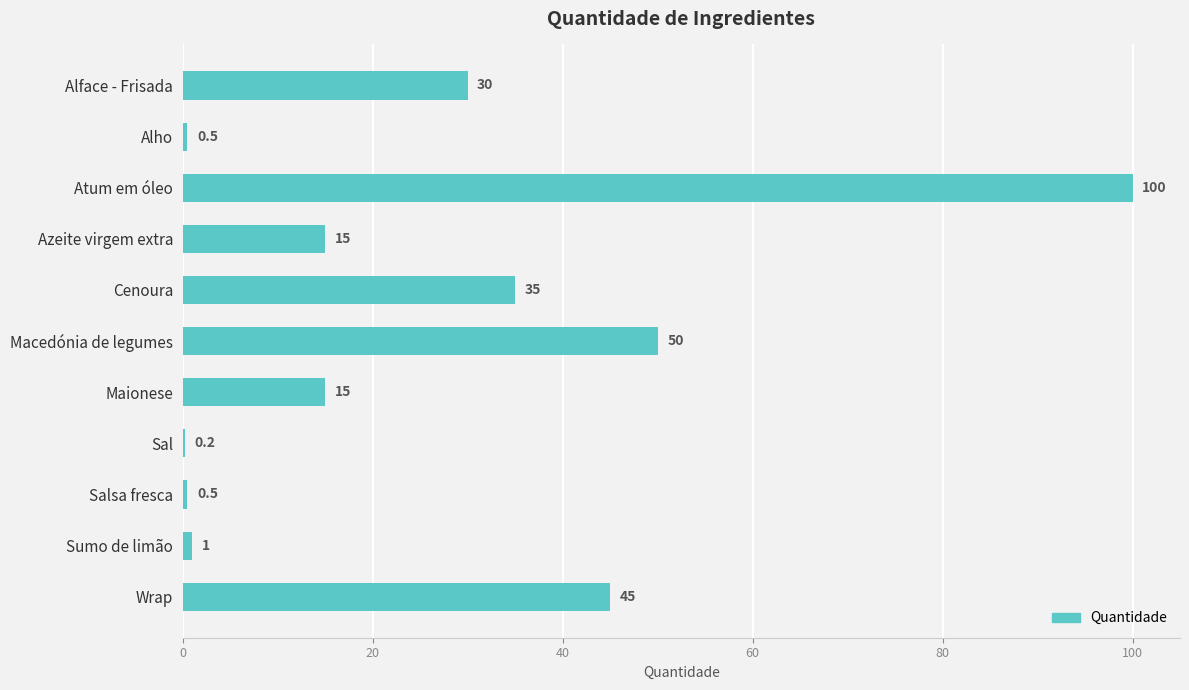

Are the bars horizontal?

Yes